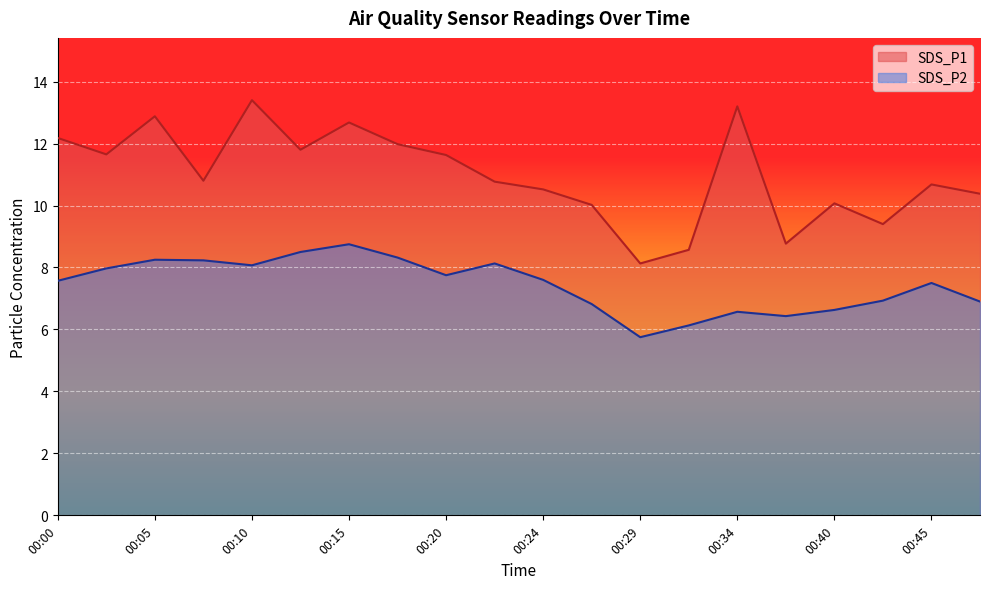

How many data points in SDS_P1 are above 10?

16